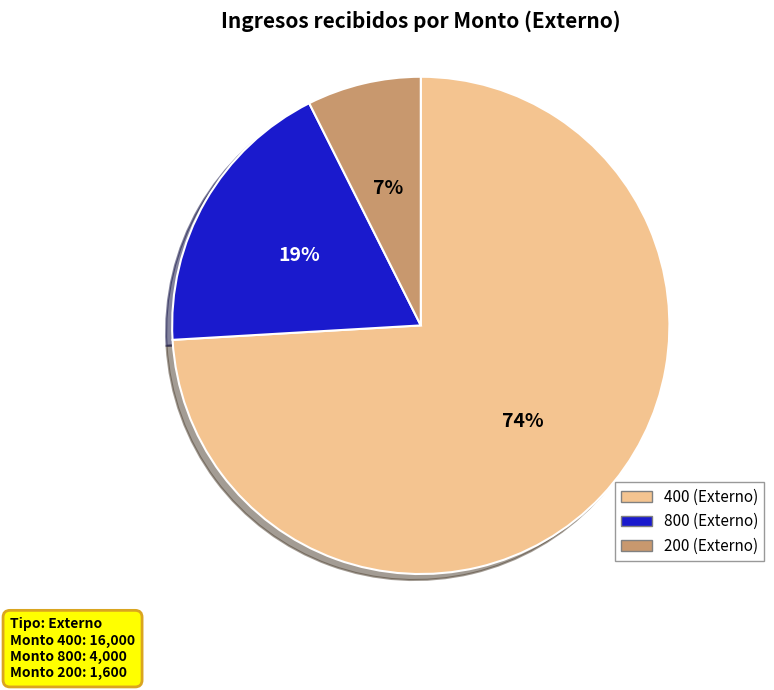

To the nearest percent, what portion does 400 represent?

74%